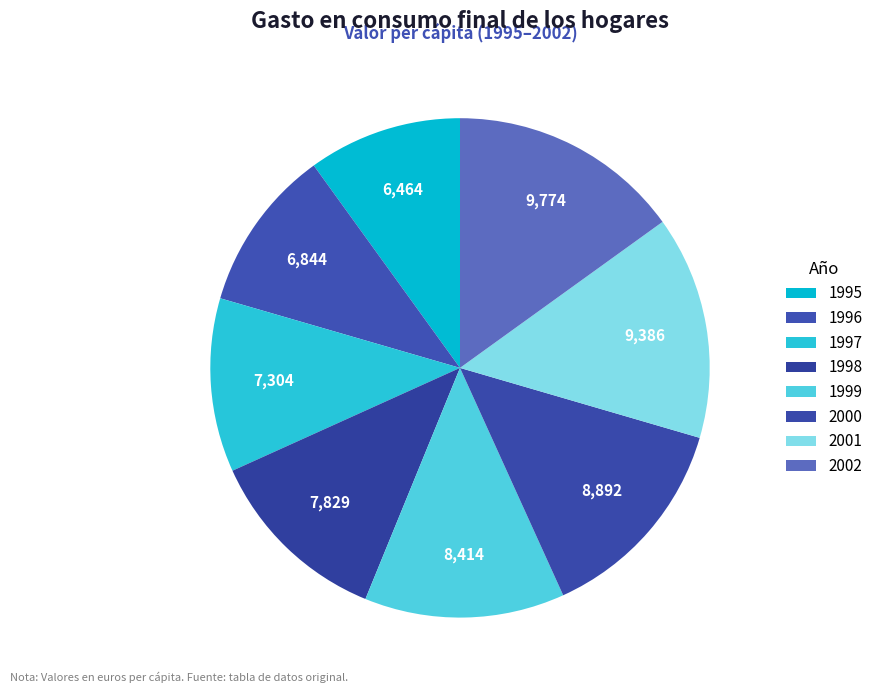

True or false: 1997 accounts for 11% of the total.

True